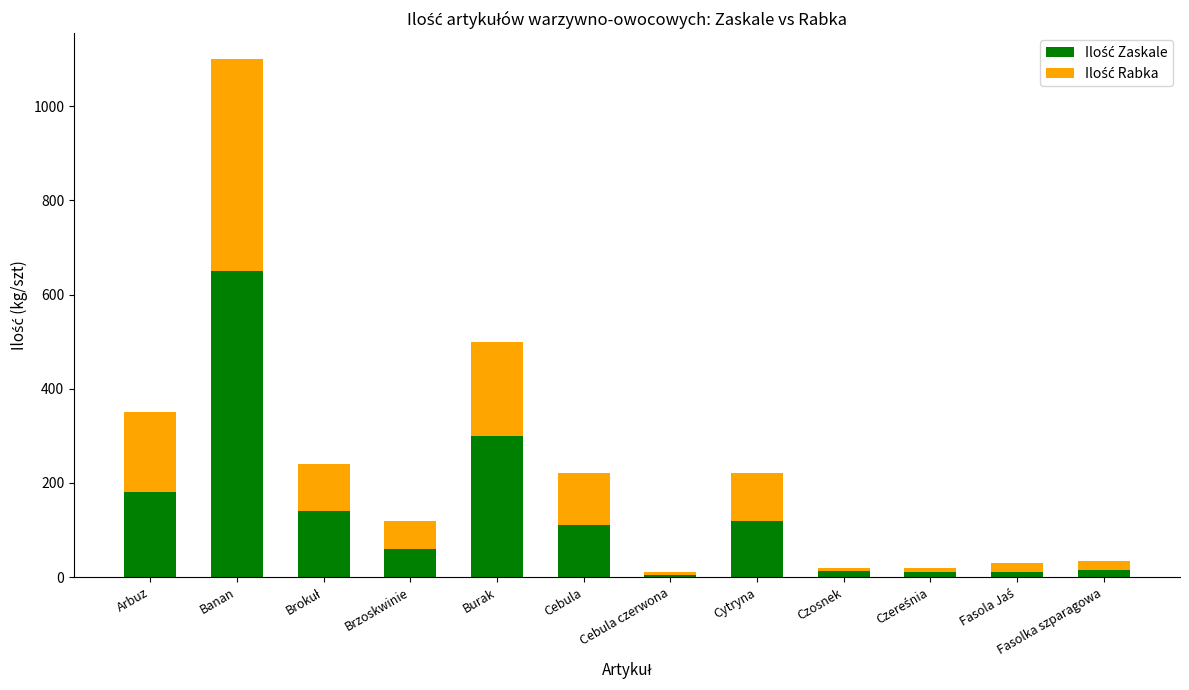

At which category is the sum across all series the highest?

Banan